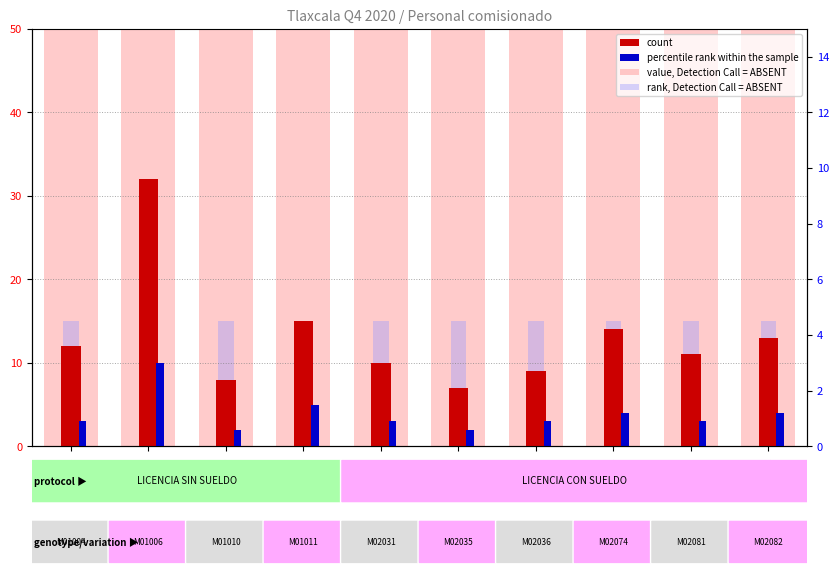

Are the bars horizontal?

No